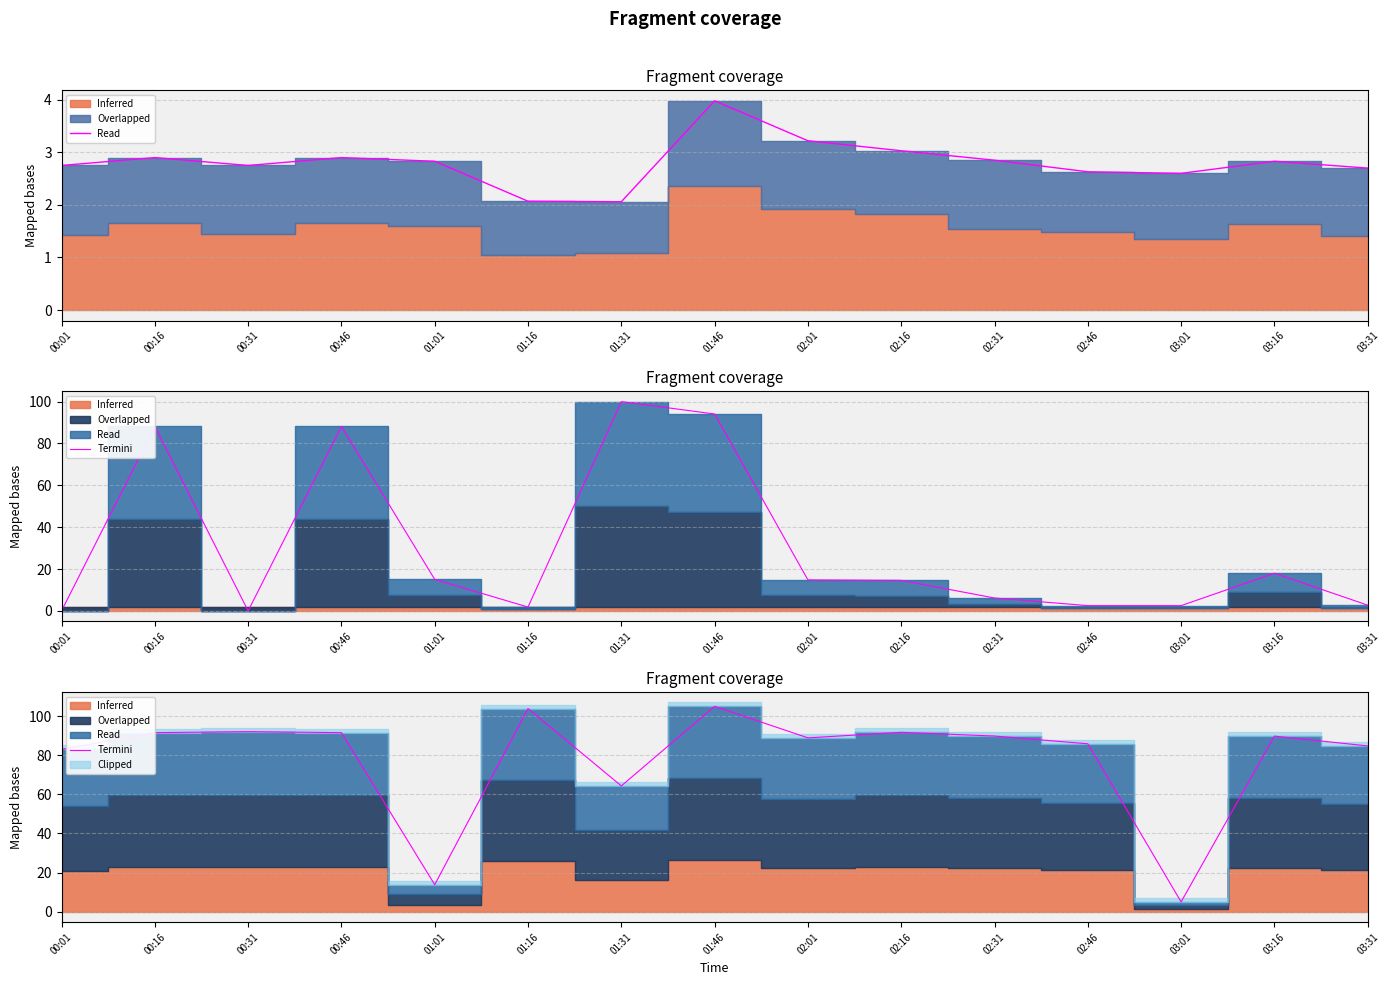

Is it true that the value at 00:01 is 83.0?

True